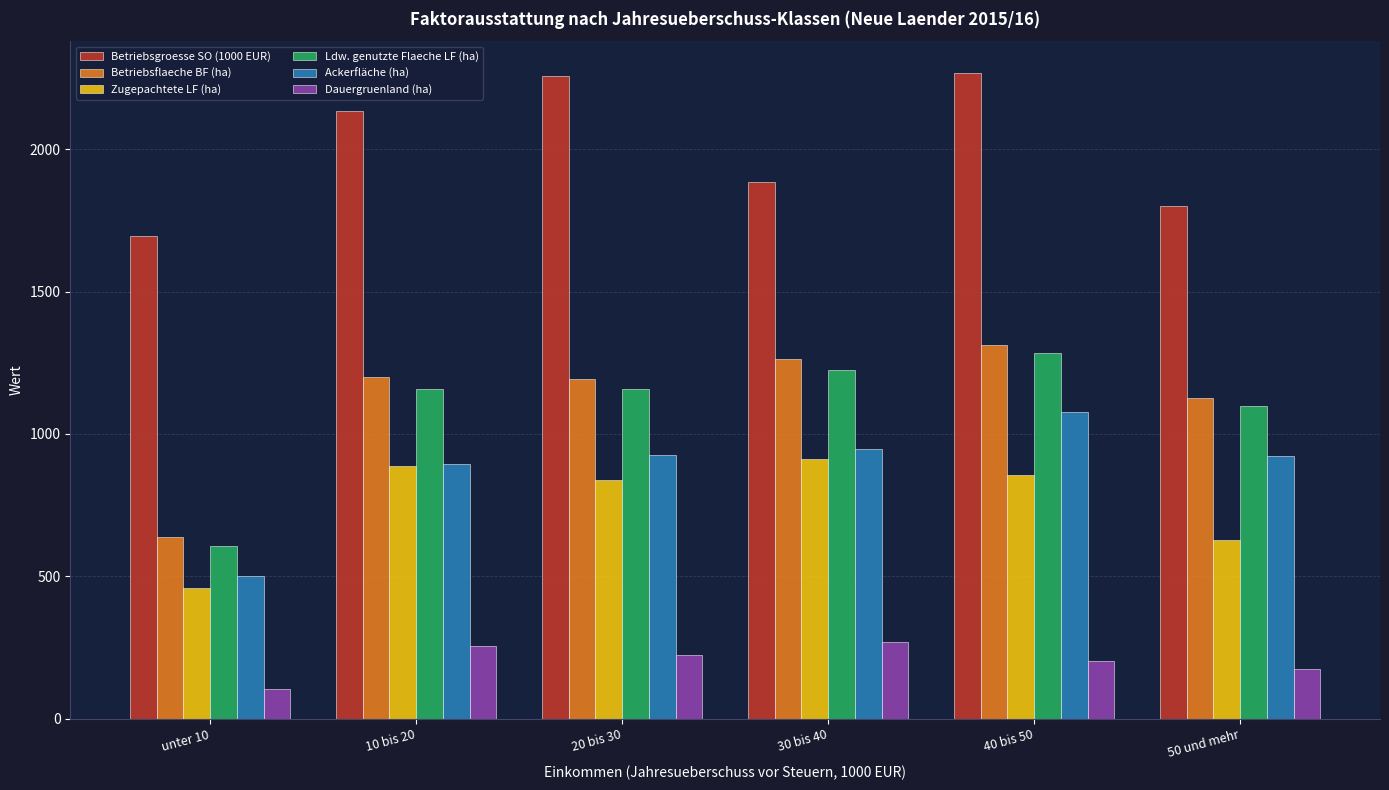

True or false: Zugepachtete LF (ha) has a value of 838.7 at 20 bis 30.

True